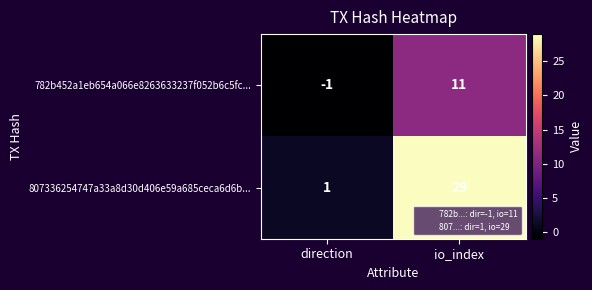

At which category is the sum across all series the highest?

io_index